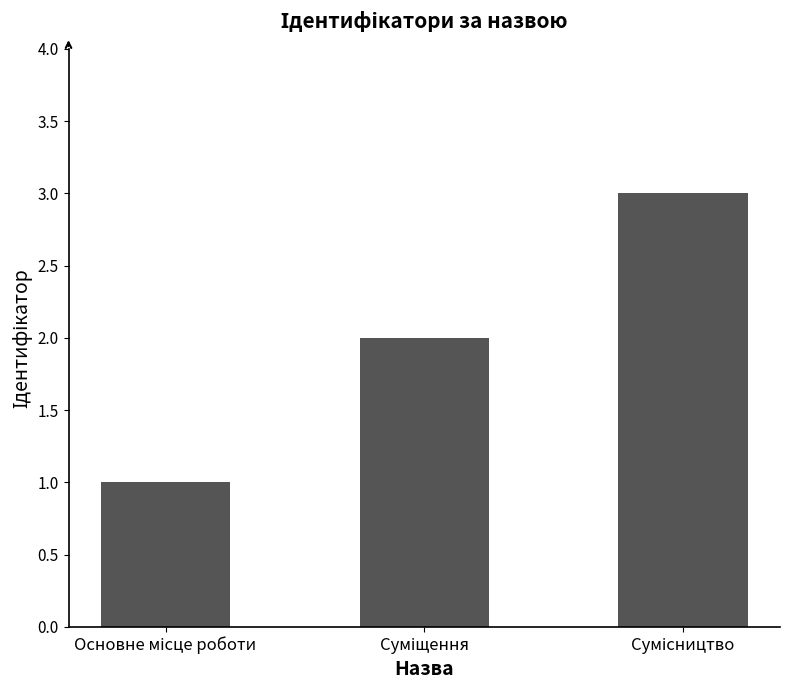

What is the sum of all values?

6